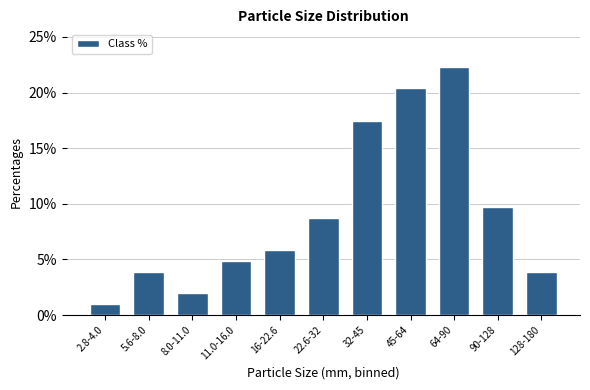

Reading left to right, what are all the values shown in this chart?

2.8-4.0=1.0	5.6-8.0=3.9	8.0-11.0=1.9	11.0-16.0=4.9	16-22.6=5.8	22.6-32=8.7	32-45=17.5	45-64=20.4	64-90=22.3	90-128=9.7	128-180=3.9